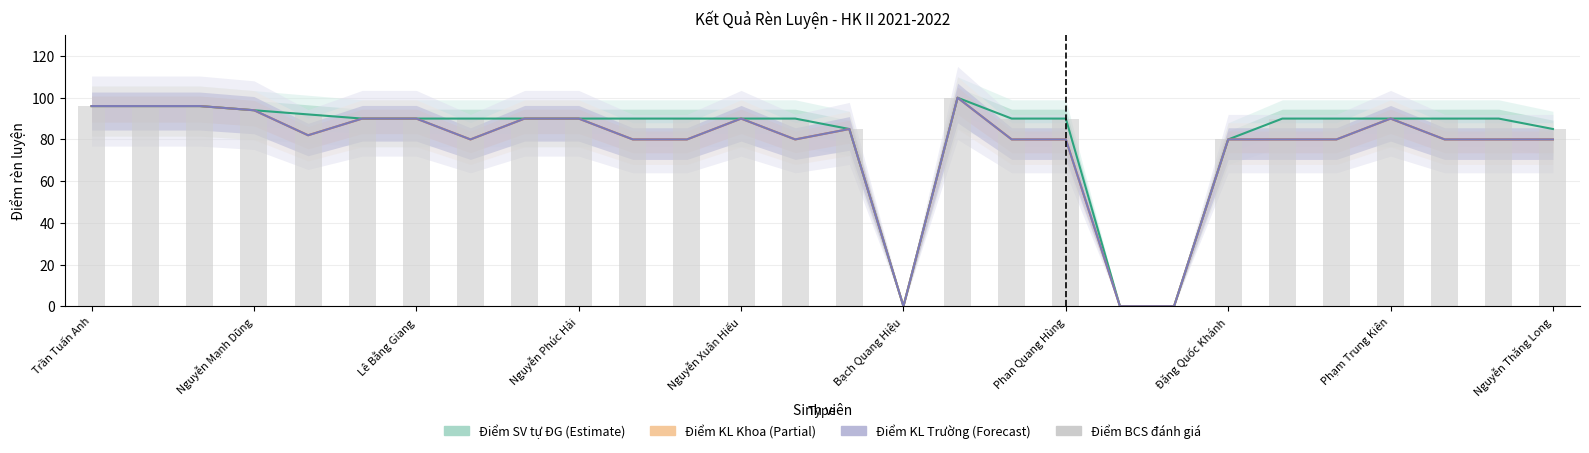

True or false: Điểm BCS đánh giá has a value of 120 at 22.

False